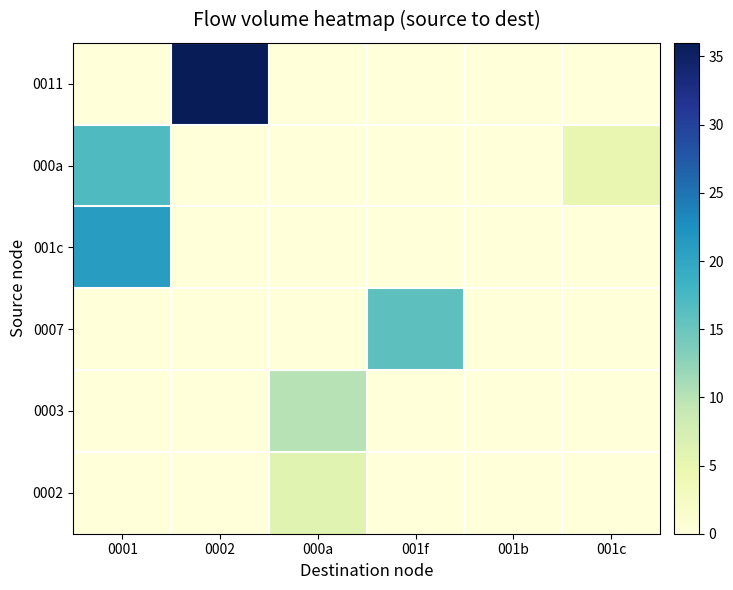

Reading left to right, extract all data points from this chart.

0011: 0001=0	0002=36	000a=0	001f=0	001b=0	001c=0
000a: 0001=17	0002=0	000a=0	001f=0	001b=0	001c=5
001c: 0001=21	0002=0	000a=0	001f=0	001b=0	001c=0
0007: 0001=0	0002=0	000a=0	001f=16	001b=0	001c=0
0003: 0001=0	0002=0	000a=10	001f=0	001b=0	001c=0
0002: 0001=0	0002=0	000a=6	001f=0	001b=0	001c=0